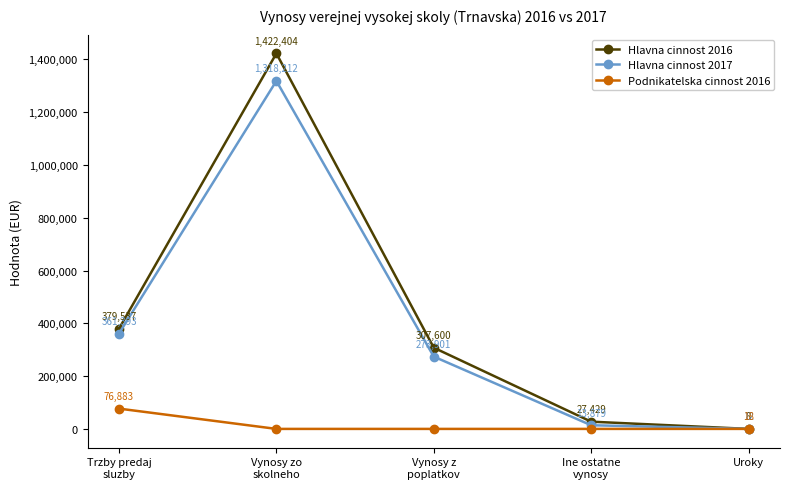

Where is Podnikatelska cinnost 2016 nearest to the value 38441?

Uroky